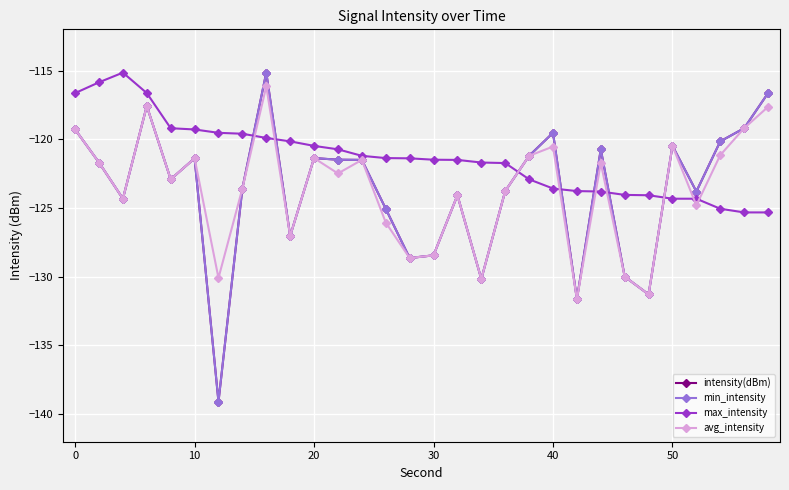

What is the sum of all max_intensity values?

-3640.0